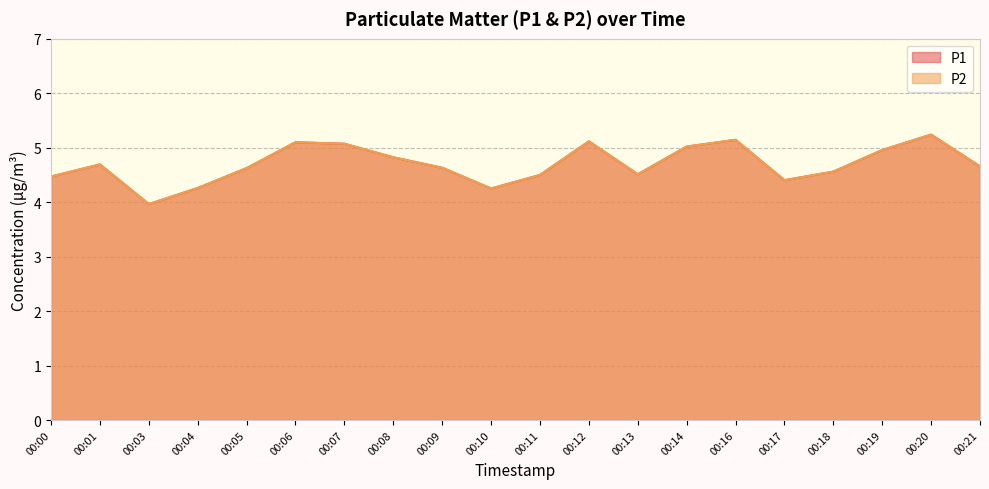

Is the value of P2 at 00:17 greater than the value of P1 at 00:07?

No